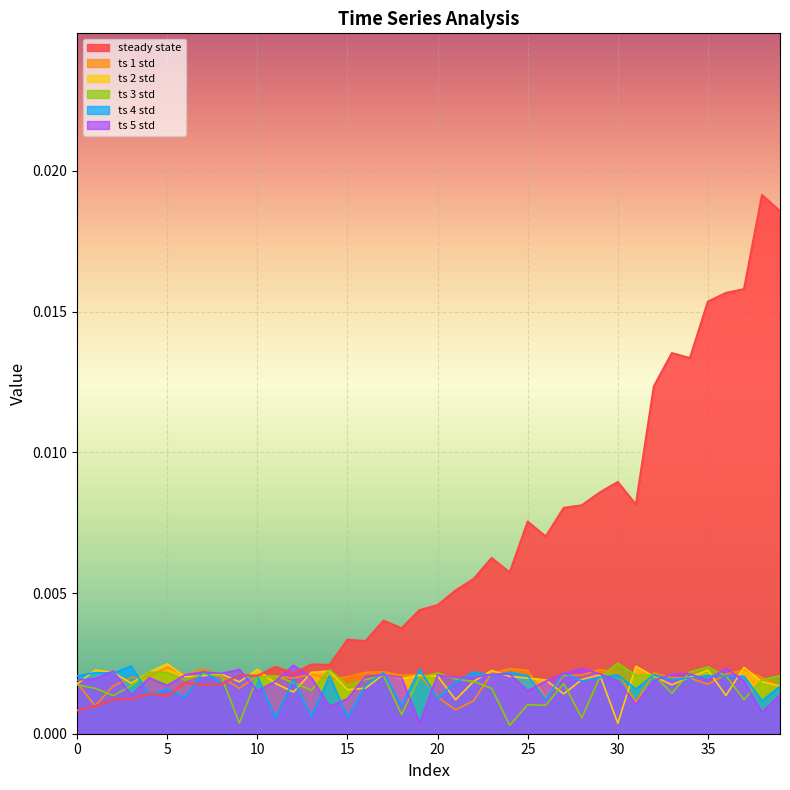

Is it true that ts 1 std equals 0.0 at 28?

True